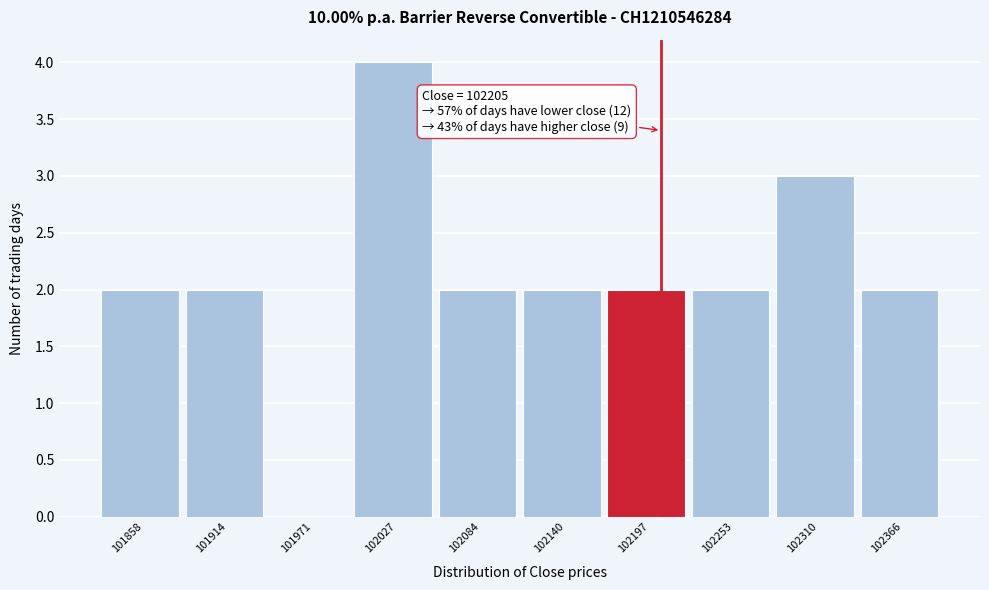

Over which range of the x-axis is the bar tallest?

102000 to 102060